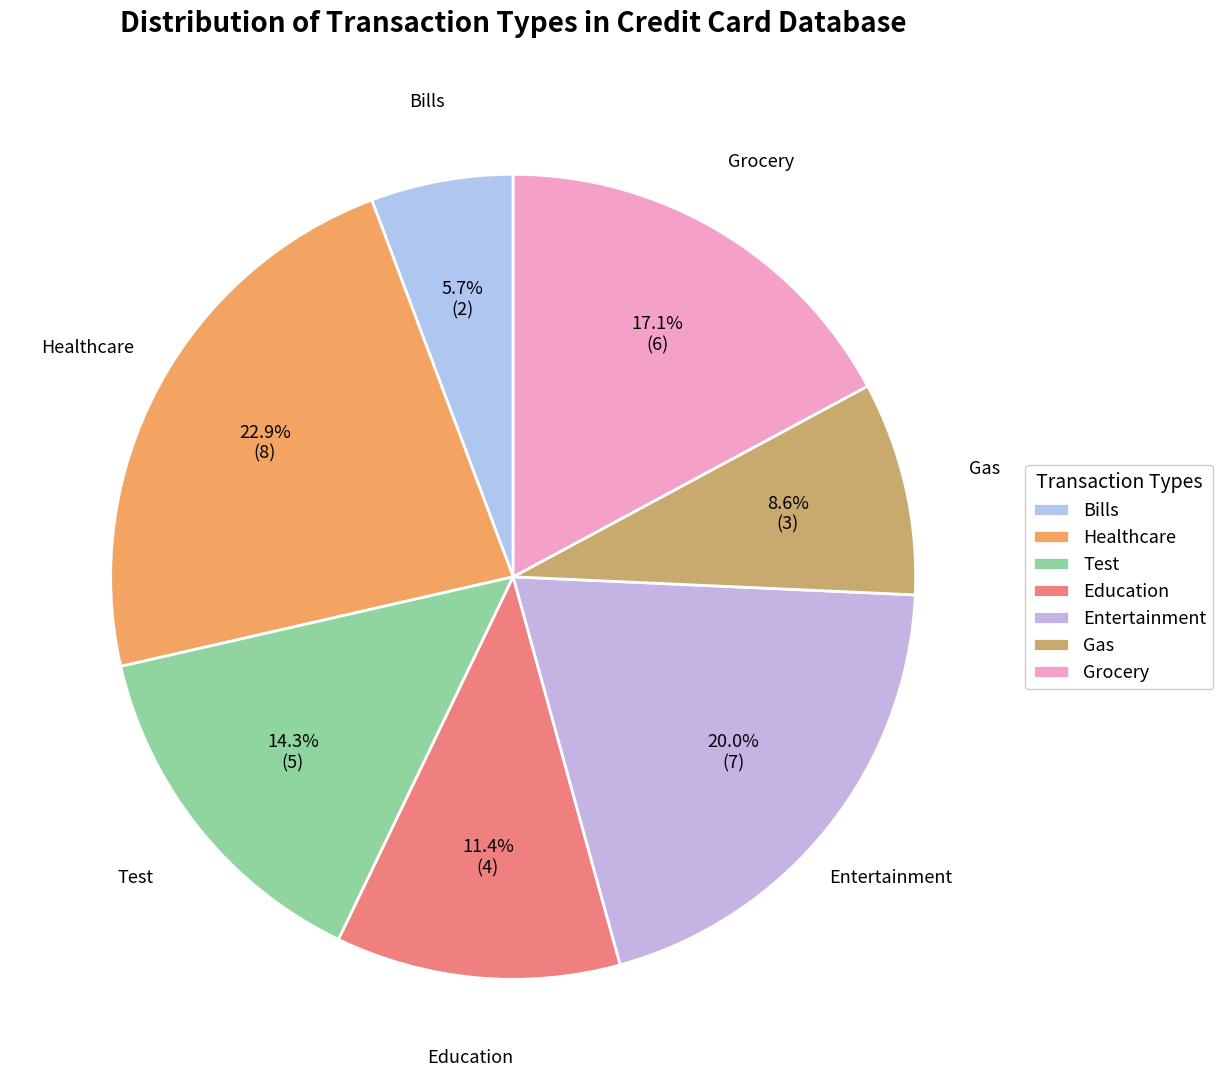

Which has a higher value, Bills or Entertainment?

Entertainment